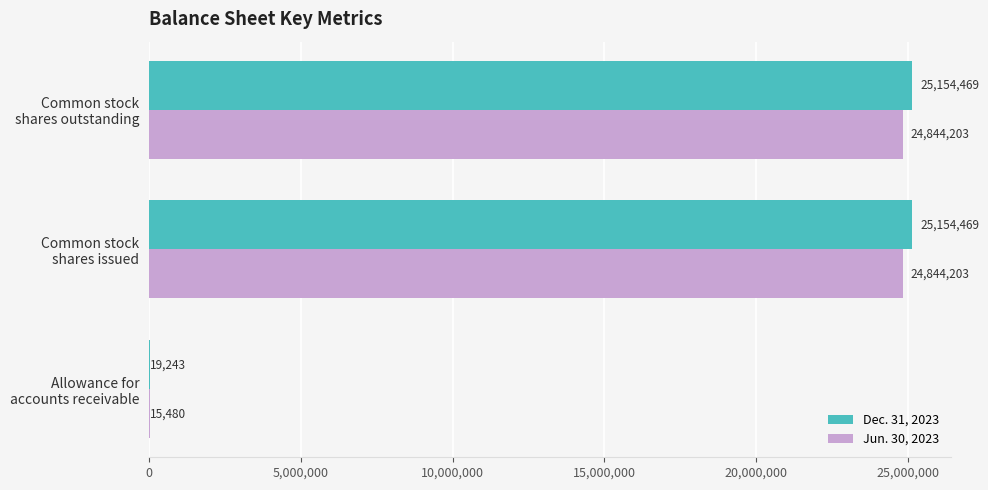

What is the maximum value shown in the chart?

25154469